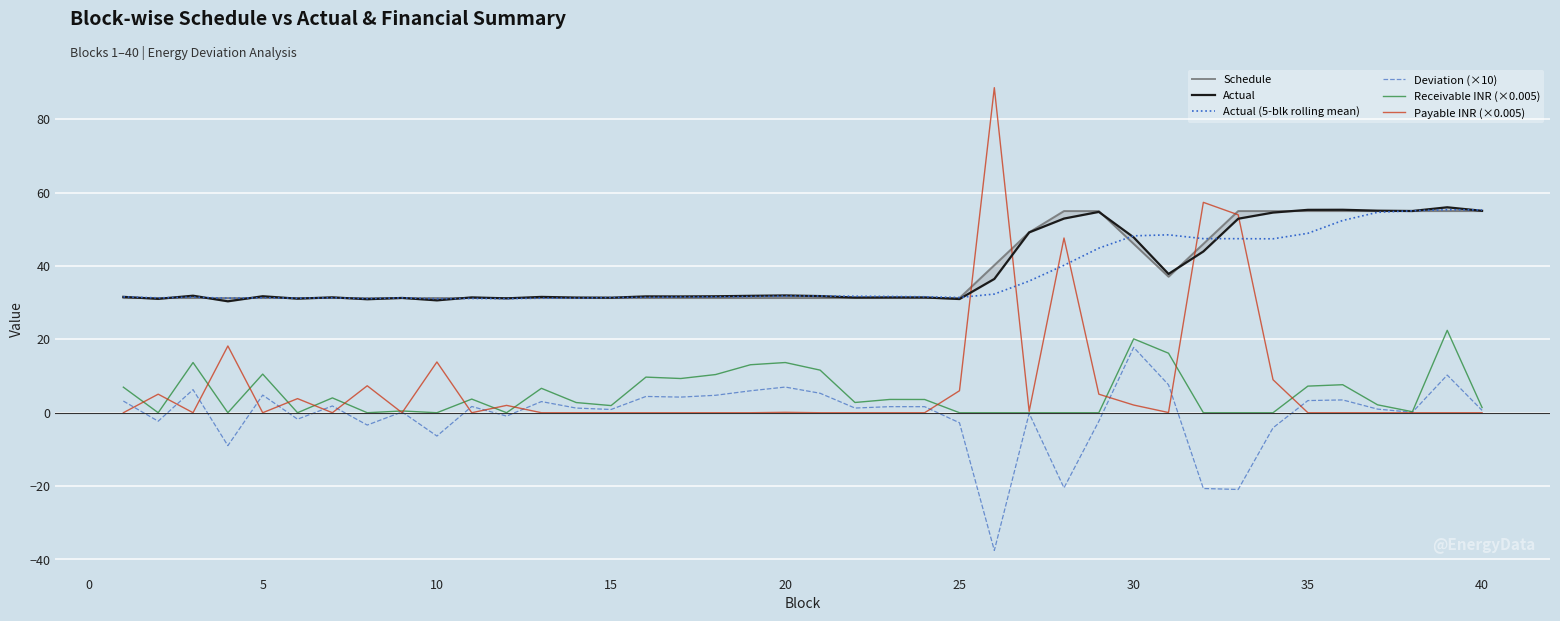

What is the maximum value for Actual?

56.0